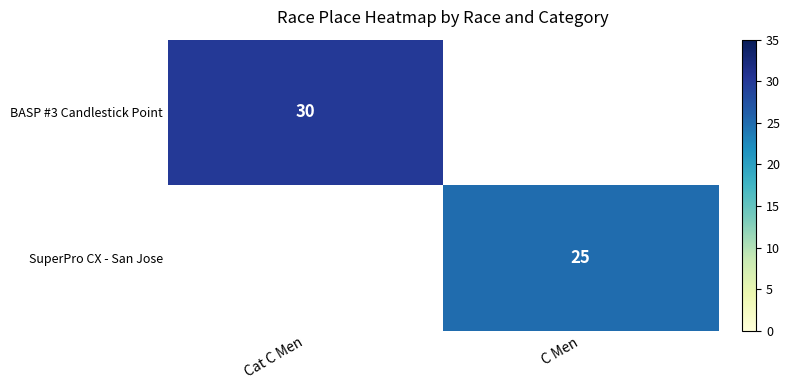

Where is BASP #3 Candlestick Point nearest to the value 30?

Cat C Men